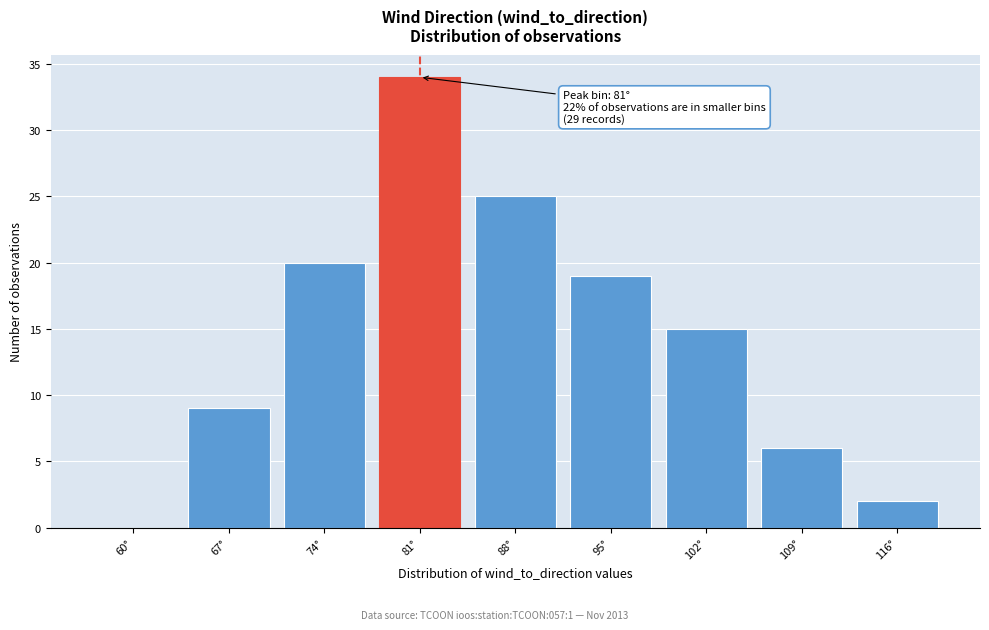

Reading left to right, extract all data points from this chart.

60°=0	67°=9	74°=20	81°=34	88°=25	95°=19	102°=15	109°=6	116°=2